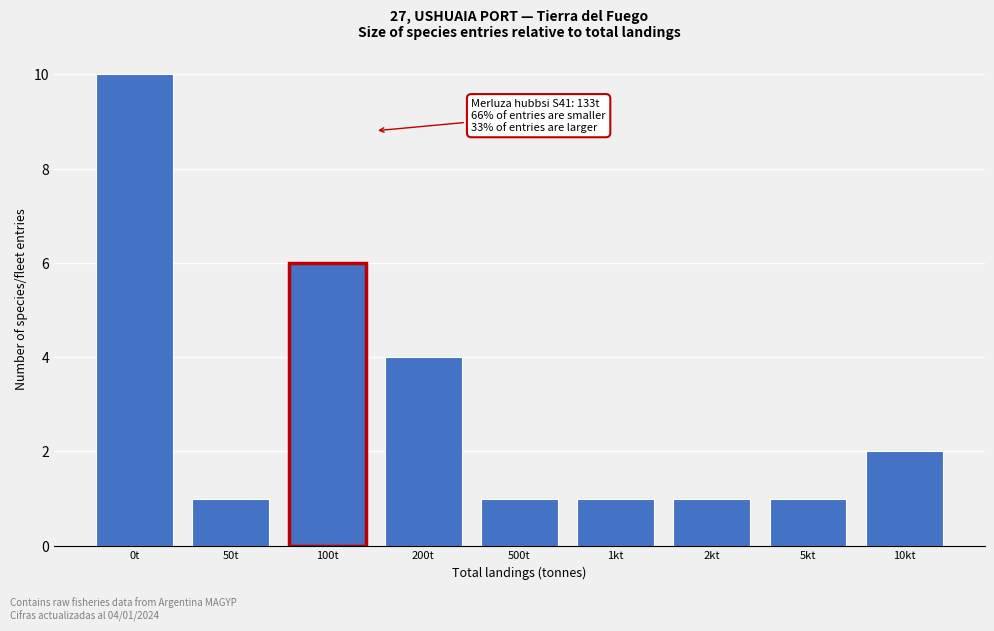

Reading left to right, what are all the values shown in this chart?

10	1	6	4	1	1	1	1	2